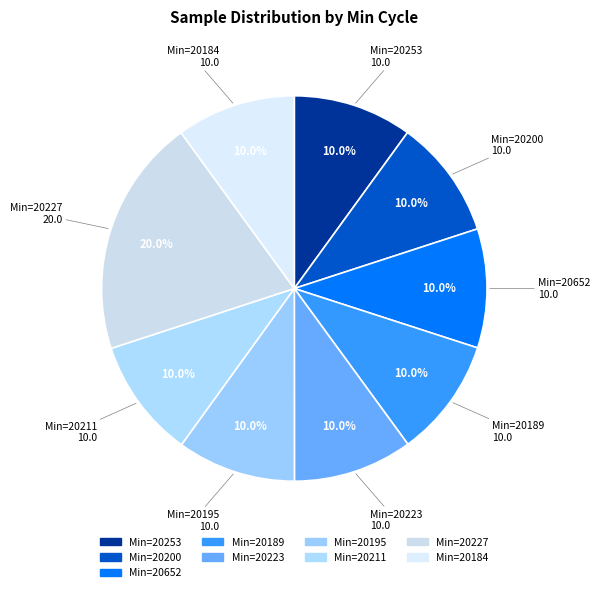

To the nearest percent, what is the average slice percentage?

10%